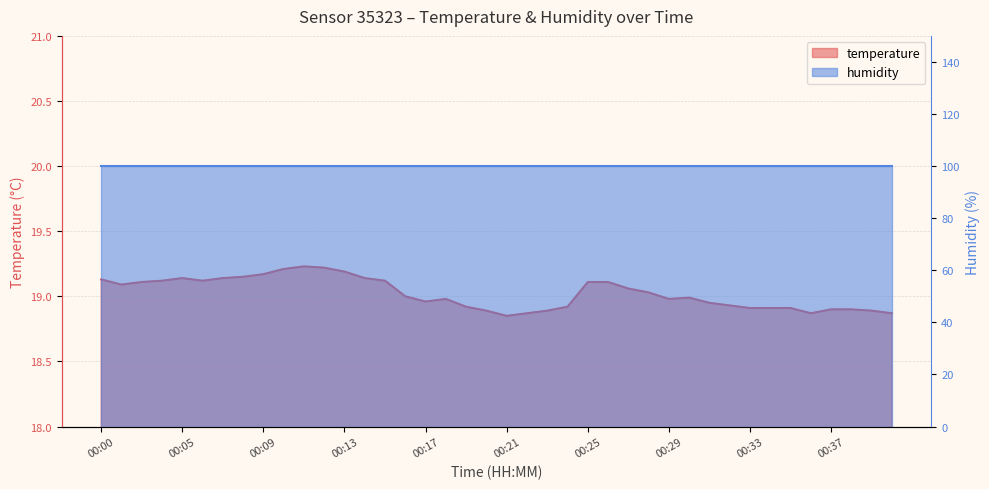

List the labels in order of value, largest first.

00:11, 00:12, 00:10, 00:13, 00:09, 00:08, 00:05, 00:07, 00:14, 00:00, 00:04, 00:06, 00:15, 00:03, 00:25, 00:26, 00:02, 00:27, 00:28, 00:16, 00:30, 00:18, 00:29, 00:17, 00:31, 00:32, 00:19, 00:24, 00:33, 00:34, 00:35, 00:37, 00:38, 00:20, 00:23, 00:39, 00:22, 00:36, 00:40, 00:21